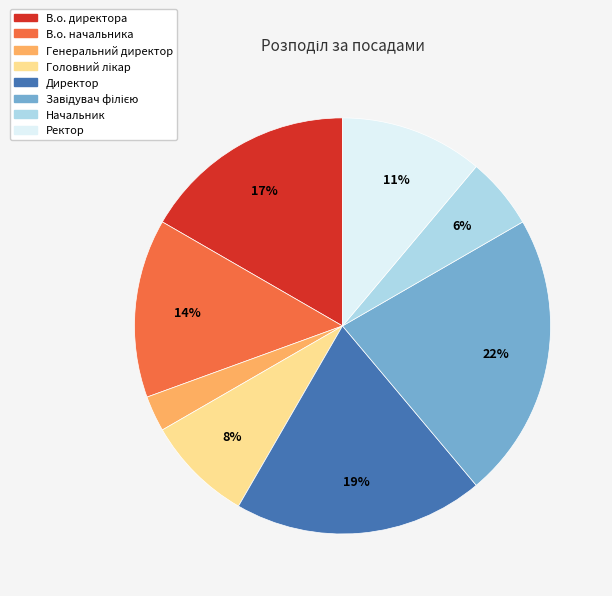

Between Генеральний директор and В.о. начальника, which is larger?

В.о. начальника